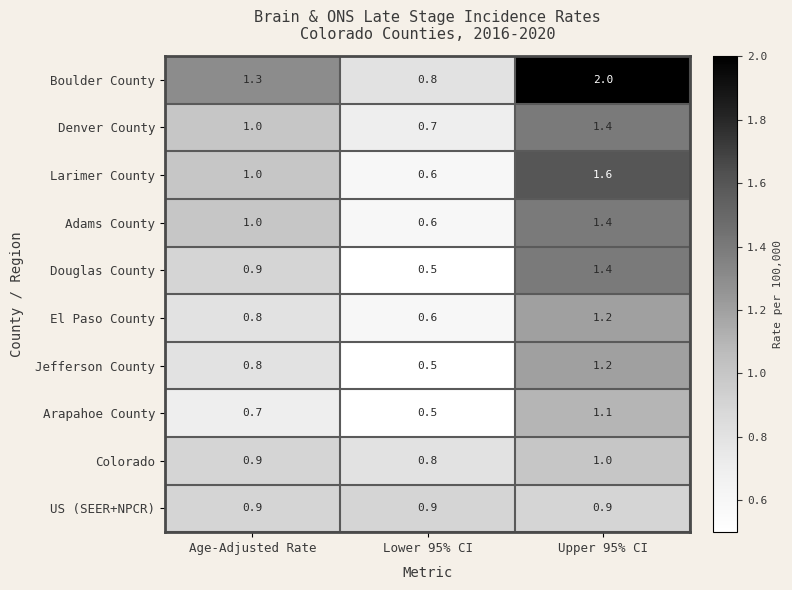

Reading left to right, list all the values displayed in this chart.

Boulder County: Age-Adjusted Rate=1.3	Lower 95% CI=0.8	Upper 95% CI=2.0
Denver County: Age-Adjusted Rate=1.0	Lower 95% CI=0.7	Upper 95% CI=1.4
Larimer County: Age-Adjusted Rate=1.0	Lower 95% CI=0.6	Upper 95% CI=1.6
Adams County: Age-Adjusted Rate=1.0	Lower 95% CI=0.6	Upper 95% CI=1.4
Douglas County: Age-Adjusted Rate=0.9	Lower 95% CI=0.5	Upper 95% CI=1.4
El Paso County: Age-Adjusted Rate=0.8	Lower 95% CI=0.6	Upper 95% CI=1.2
Jefferson County: Age-Adjusted Rate=0.8	Lower 95% CI=0.5	Upper 95% CI=1.2
Arapahoe County: Age-Adjusted Rate=0.7	Lower 95% CI=0.5	Upper 95% CI=1.1
Colorado: Age-Adjusted Rate=0.9	Lower 95% CI=0.8	Upper 95% CI=1.0
US (SEER+NPCR): Age-Adjusted Rate=0.9	Lower 95% CI=0.9	Upper 95% CI=0.9